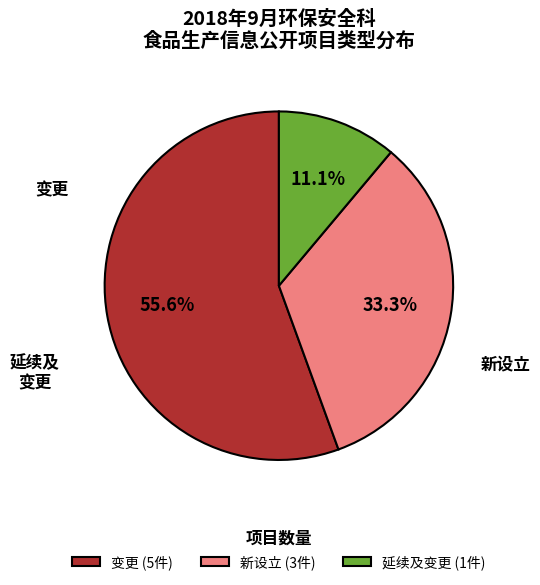

Count the number of slices in the pie.

3